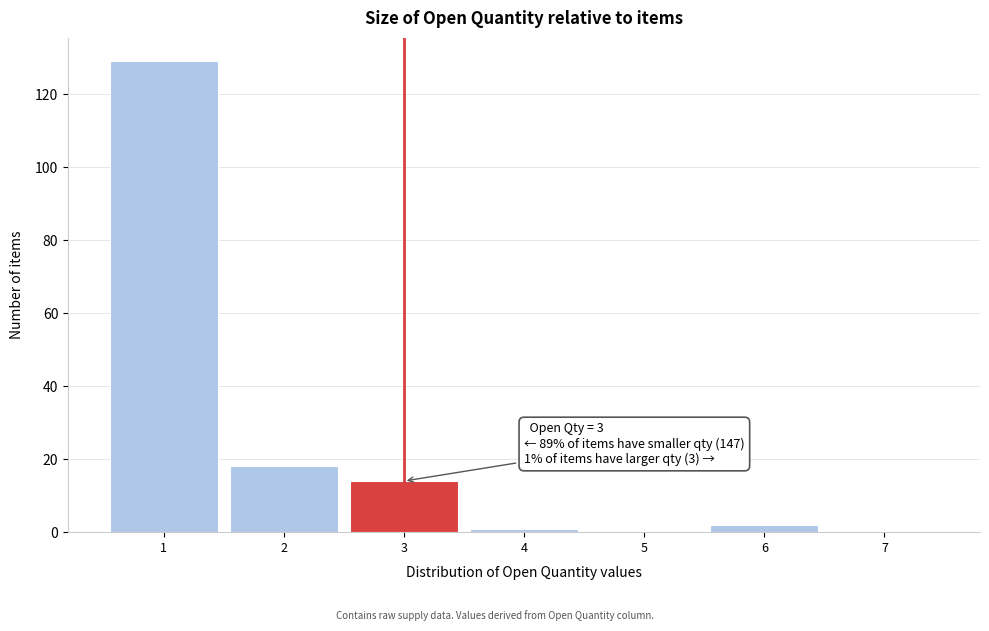

Which range on the x-axis has the tallest bar?

0.5 to 1.5